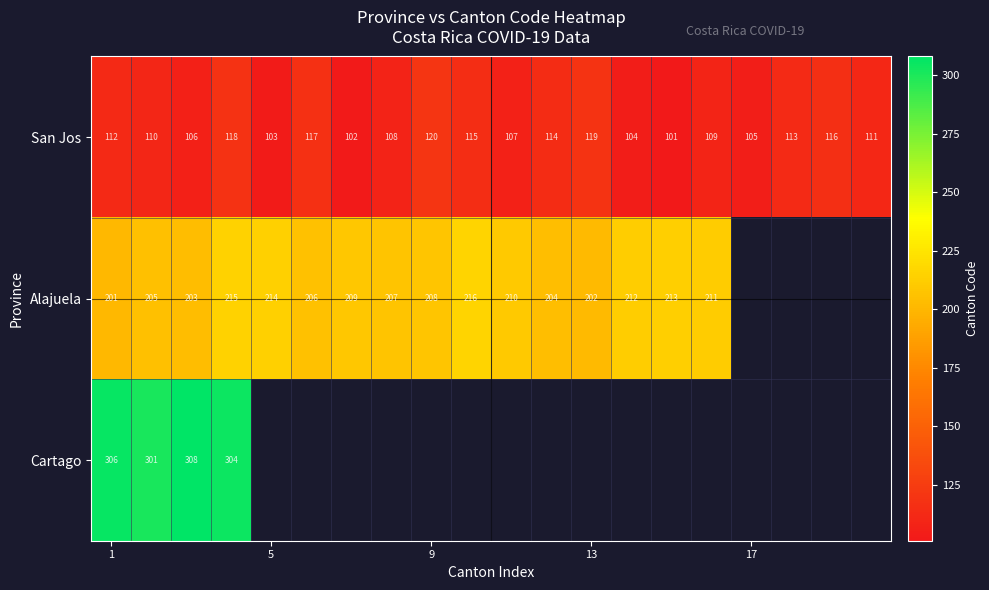

Is it true that San Jos equals 183 at 17?

False